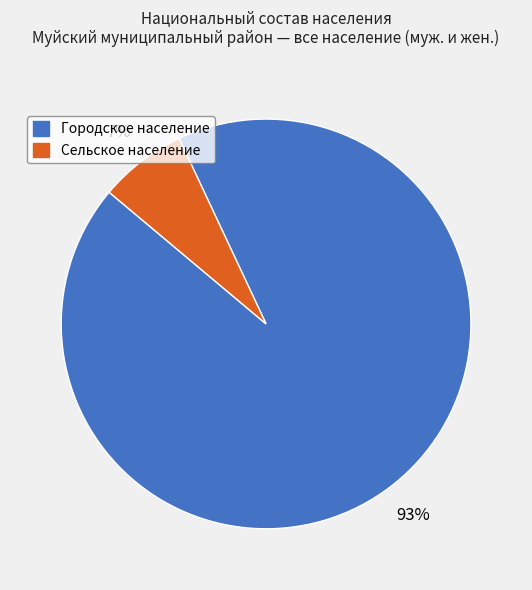

Rank the categories by value from highest to lowest.

Городское население, Сельское население